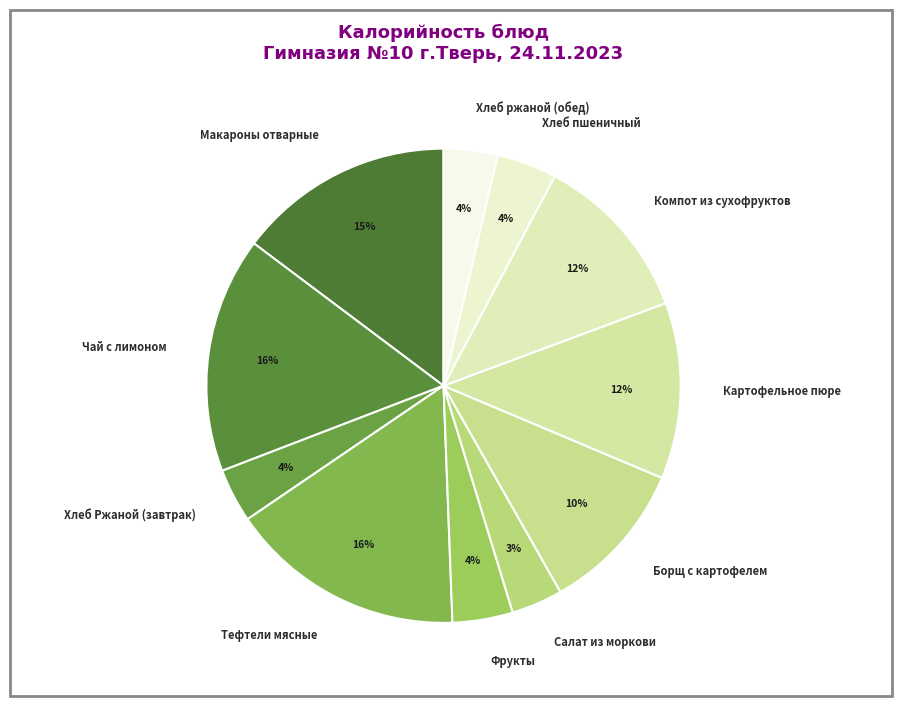

True or false: Хлеб пшеничный accounts for 4% of the total.

True